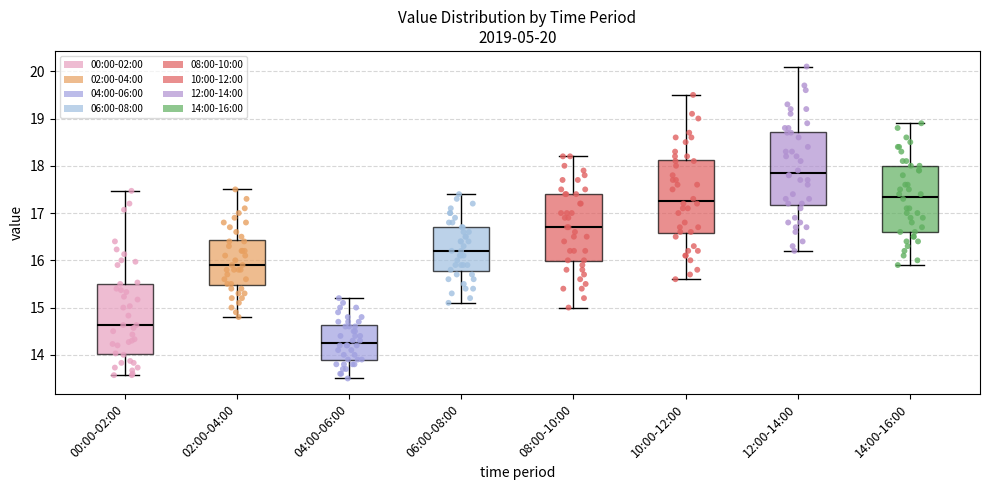

Which box's median line is the highest?

12:00-14:00